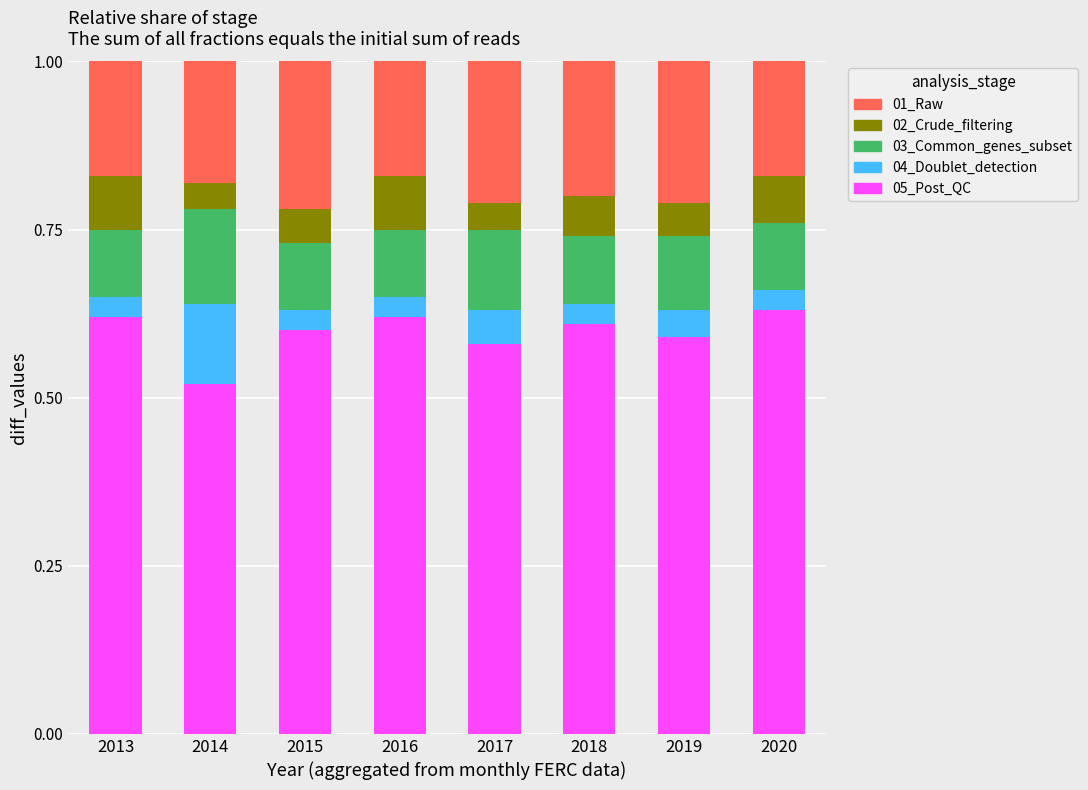

What is the total value across all series at 2020?

1.0